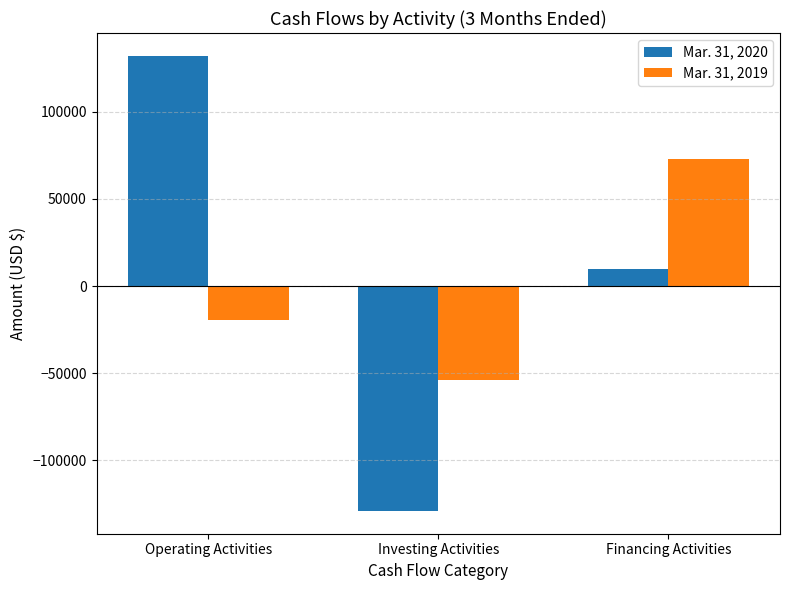

How many distinct data groups are displayed?

2